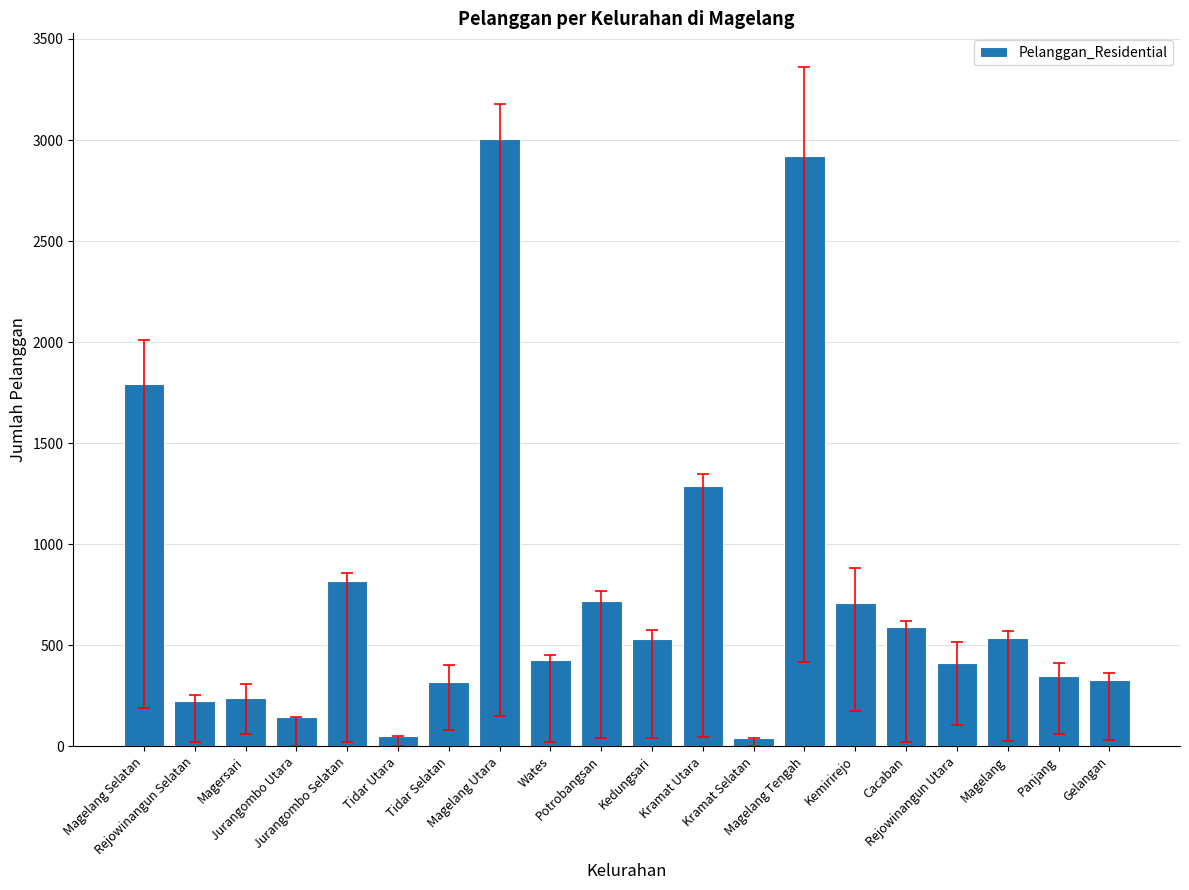

What is the value of the 7th bar from the left?

316